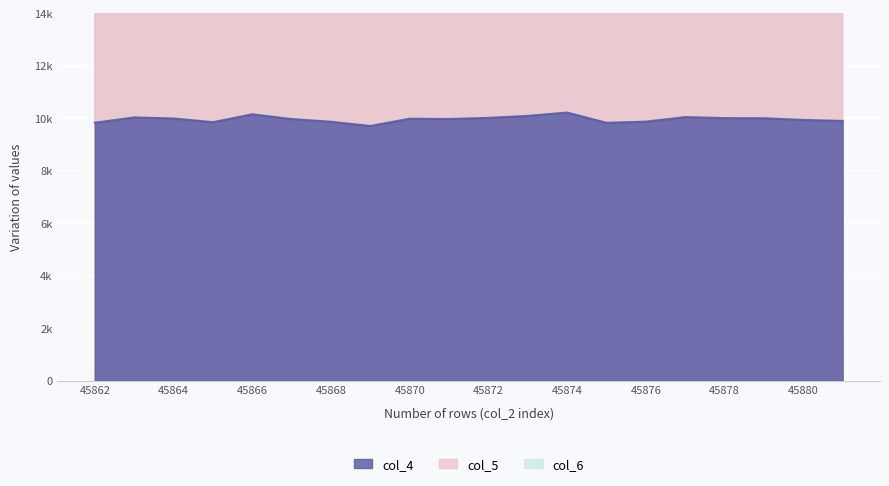

How many lines are shown in the chart?

3